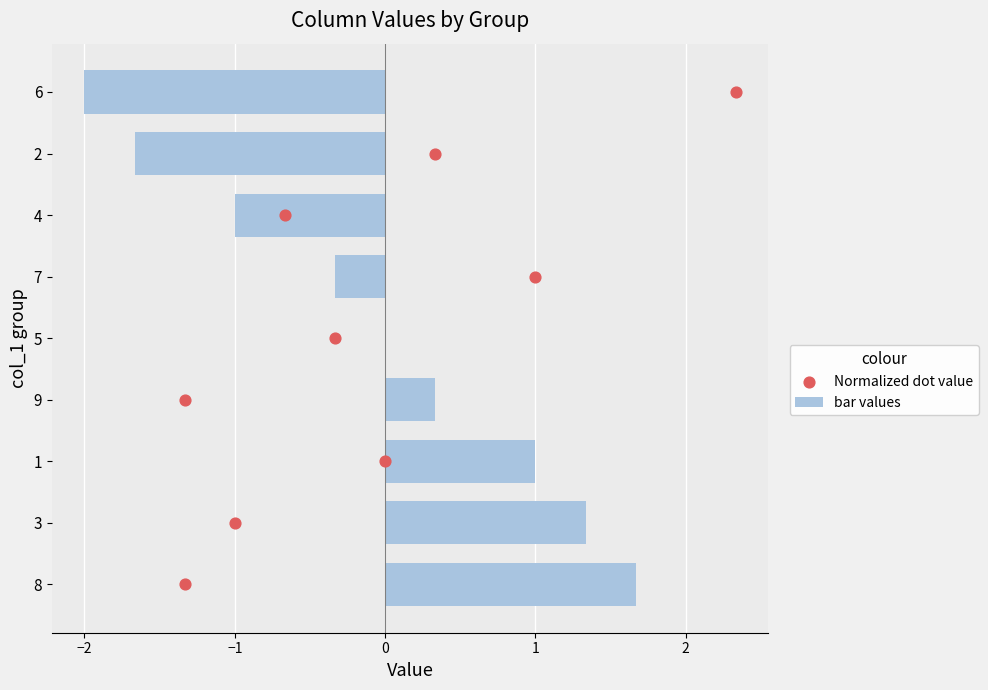

Is it true that bar values equals 2.6 at 5?

False